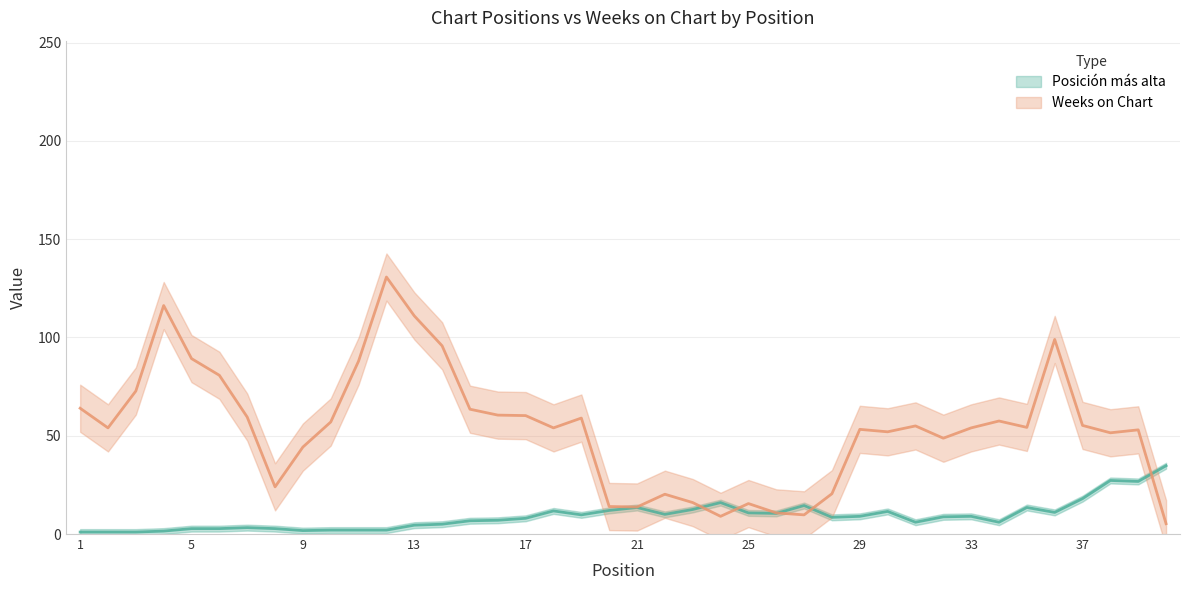

The value of Weeks on Chart at 39 is 3. True or false?

False